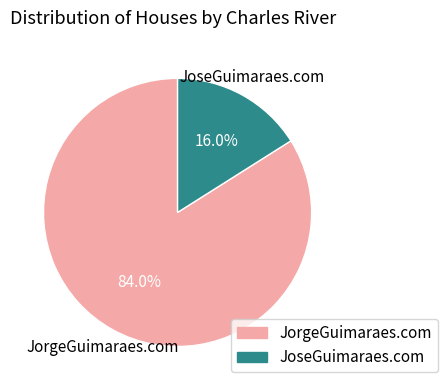

What percentage is the JorgeGuimaraes.com slice, to the nearest percent?

84%